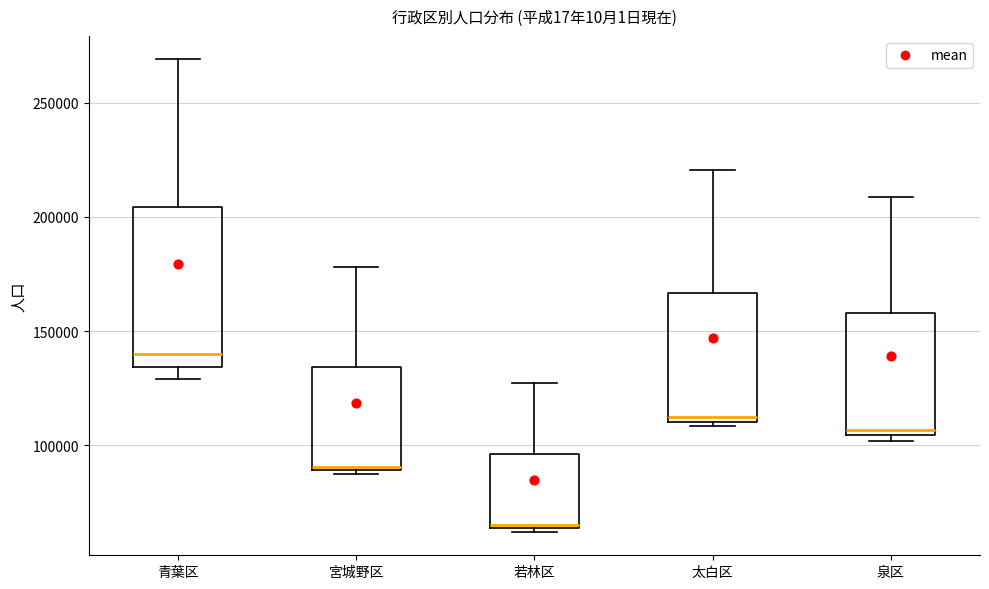

Where is the upper edge of the box for 宮城野区 on the y-axis? The values are not printed on the chart, so give them approximately, as read against the axis.

135000